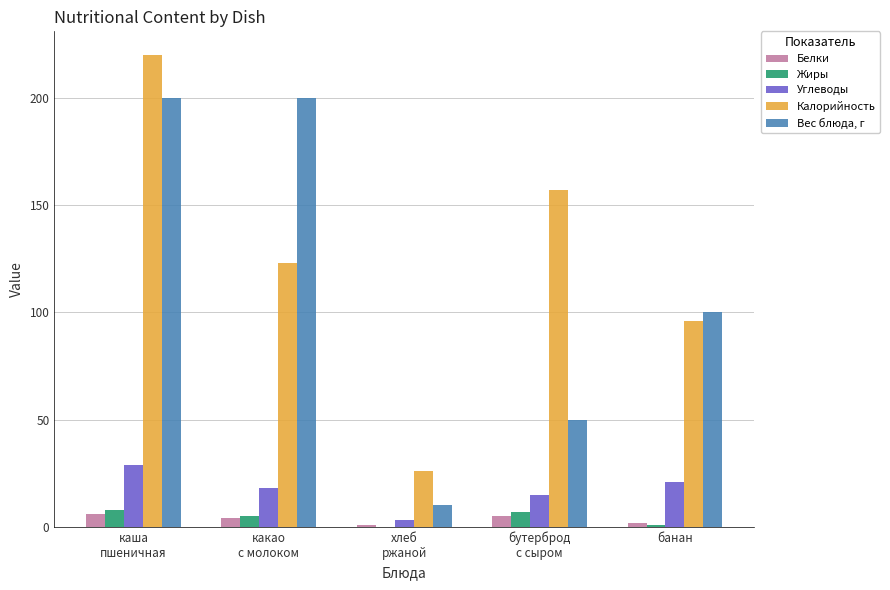

Reading left to right, transcribe all the data shown in this chart.

Белки: каша
пшеничная=6	какао
с молоком=4	хлеб
ржаной=1	бутерброд
с сыром=5	банан=2
Жиры: каша
пшеничная=8	какао
с молоком=5	хлеб
ржаной=0	бутерброд
с сыром=7	банан=1
Углеводы: каша
пшеничная=29	какао
с молоком=18	хлеб
ржаной=3	бутерброд
с сыром=15	банан=21
Калорийность: каша
пшеничная=220	какао
с молоком=123	хлеб
ржаной=26	бутерброд
с сыром=157	банан=96
Вес блюда, г: каша
пшеничная=200	какао
с молоком=200	хлеб
ржаной=10	бутерброд
с сыром=50	банан=100